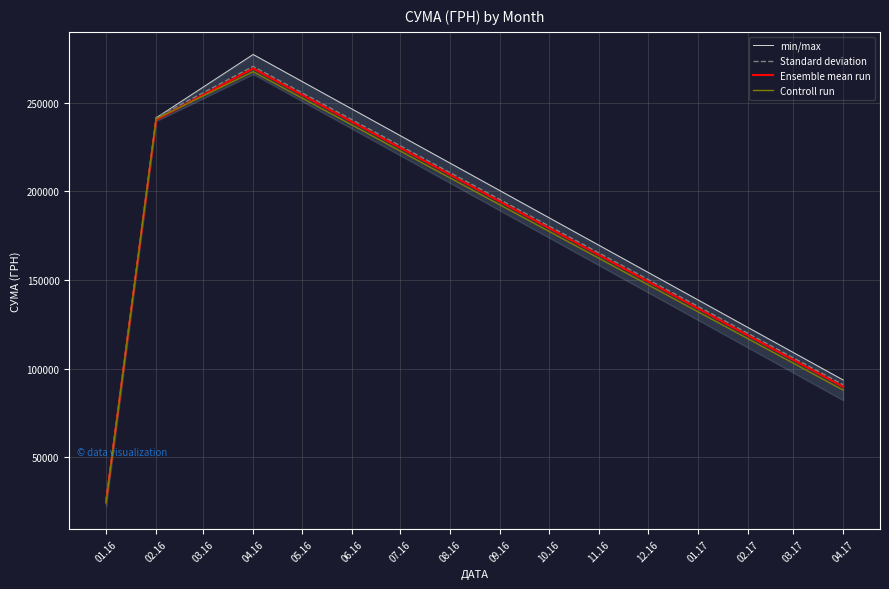

How many lines are shown in the chart?

4